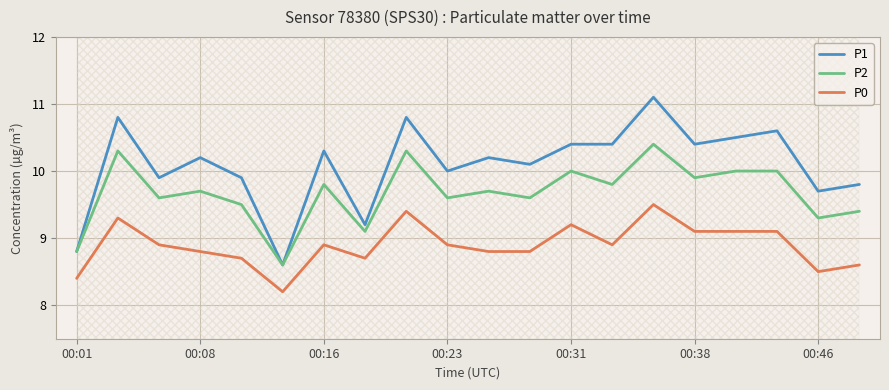

Which category has the highest value across all series?

14